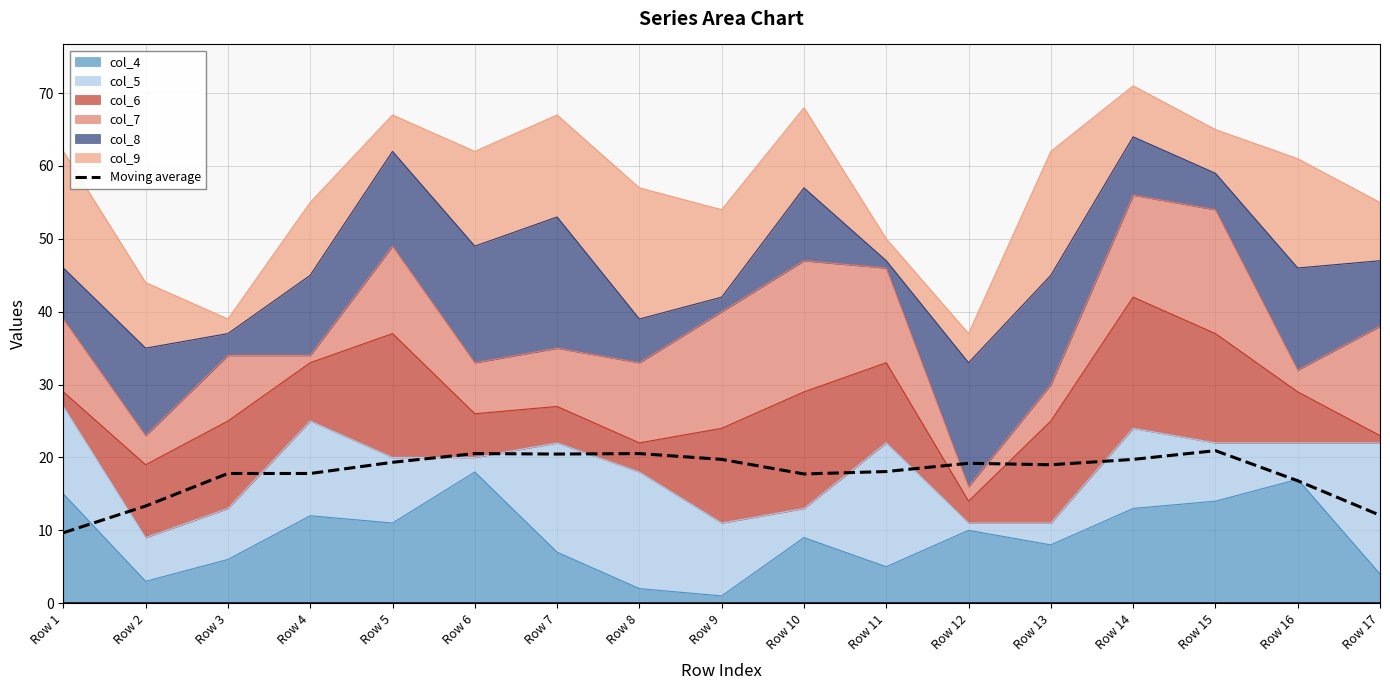

What is the sum of the values at Row 4 and Row 17?

29.9